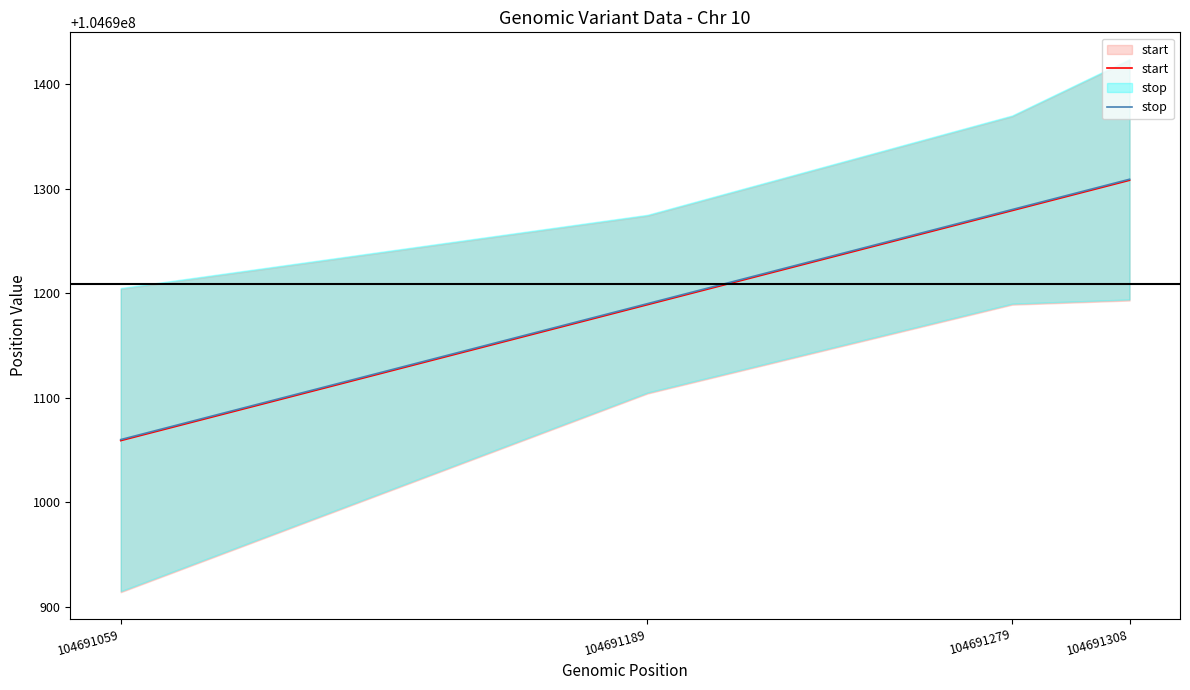

What is the value of the stop point at the 2nd from the left?

104691190